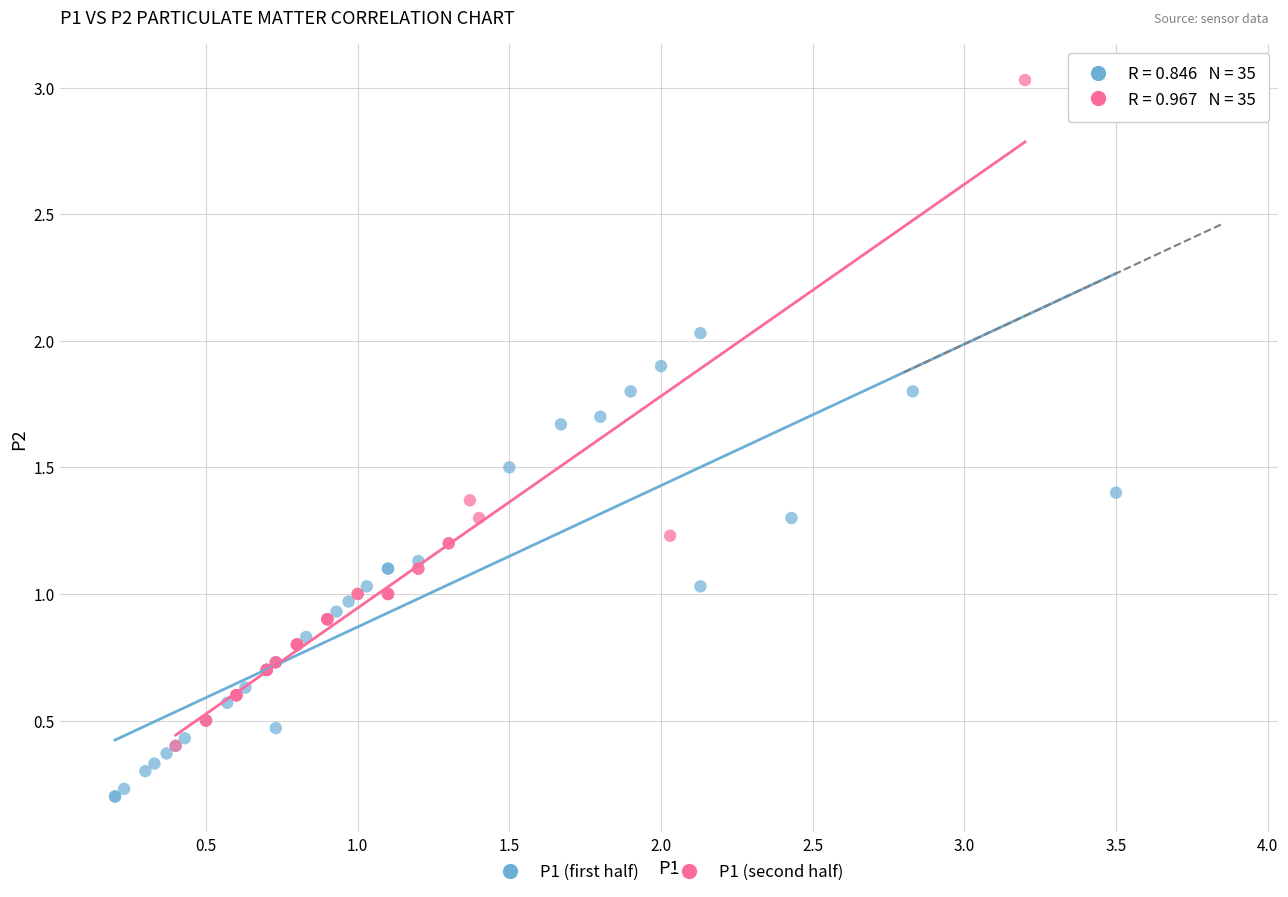

Which series contains the highest Y value?

P1 (second half)